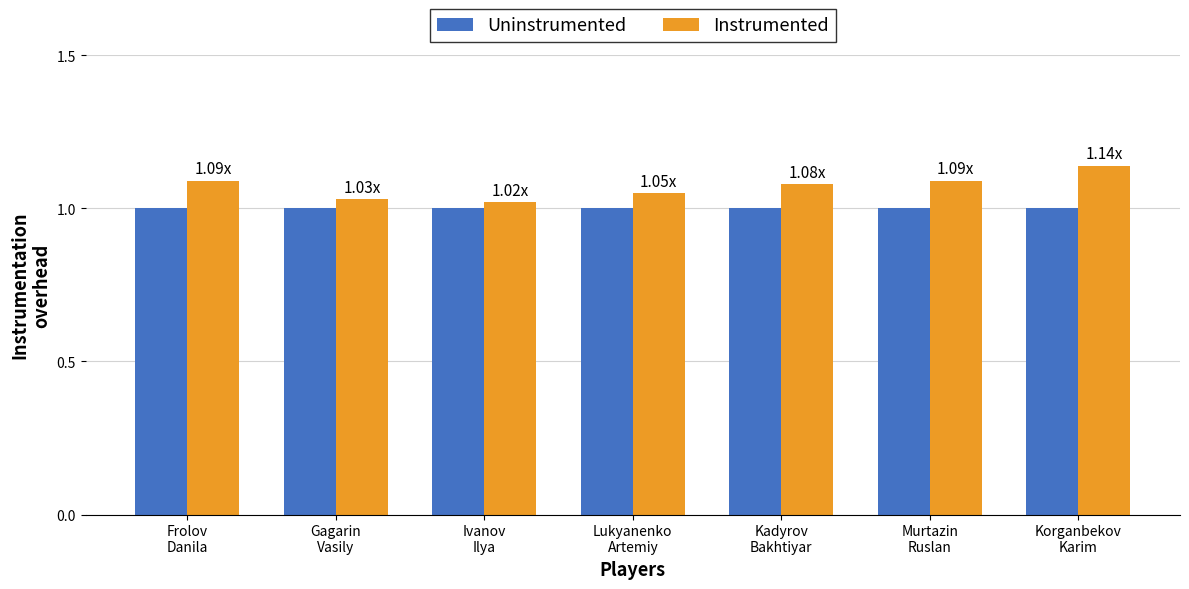

List the series in order of their peak value, highest first.

Instrumented, Uninstrumented